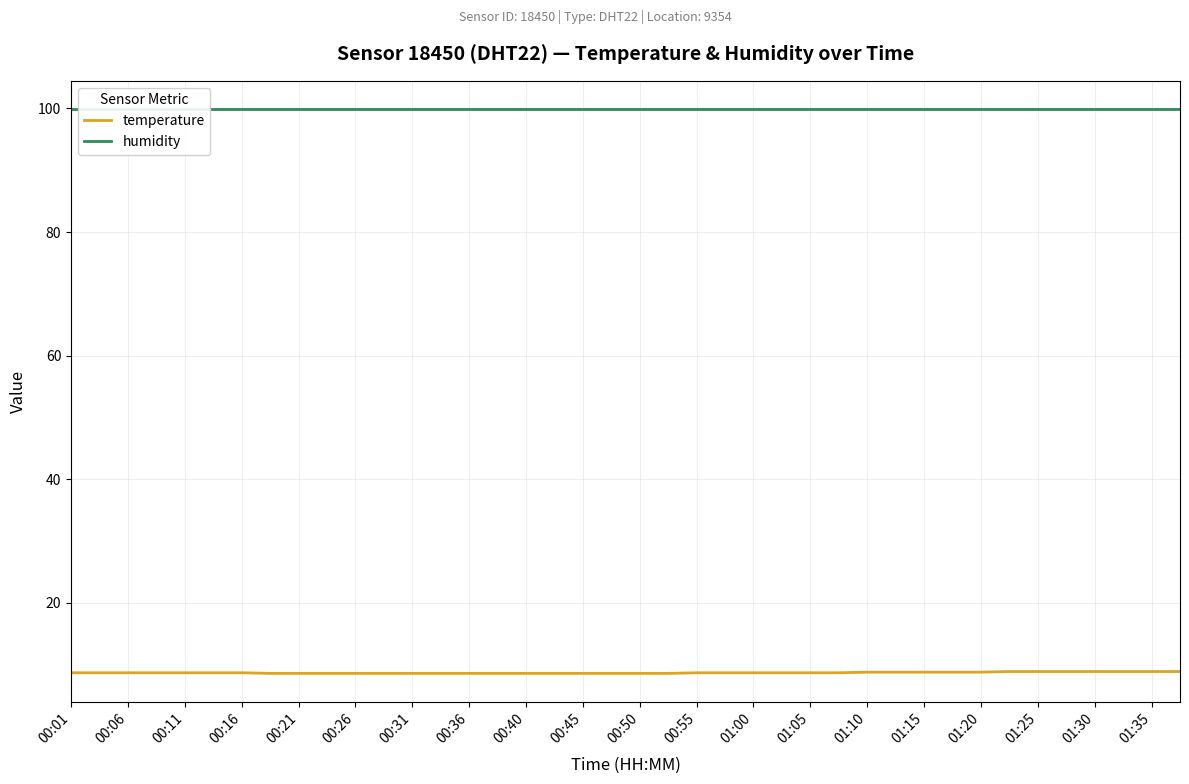

The value of temperature at 01:20 is 8.8. True or false?

True